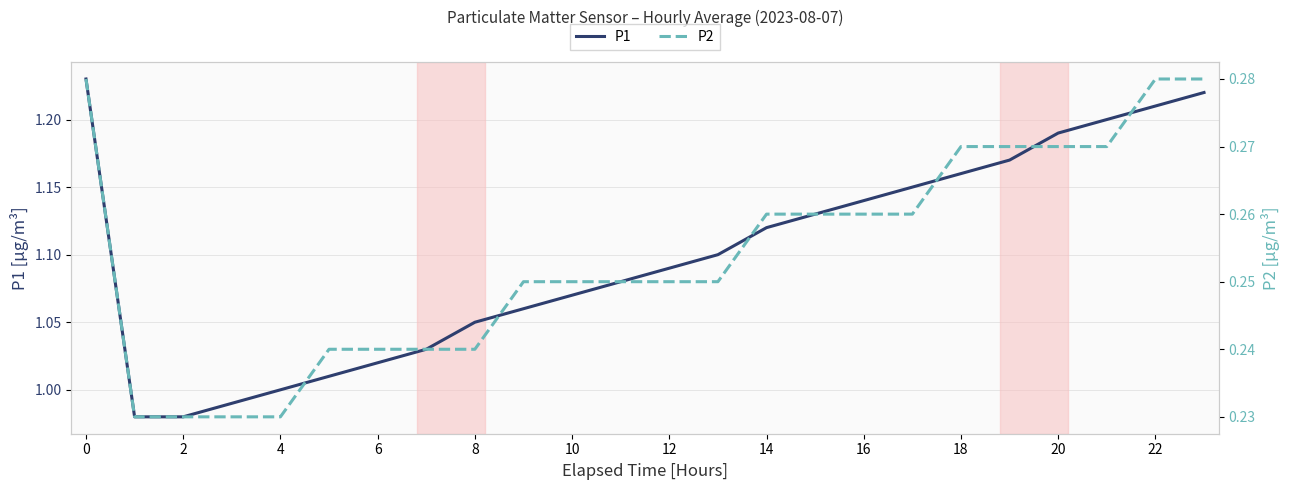

True or false: P1 has a value of 0.2 at 4.

False